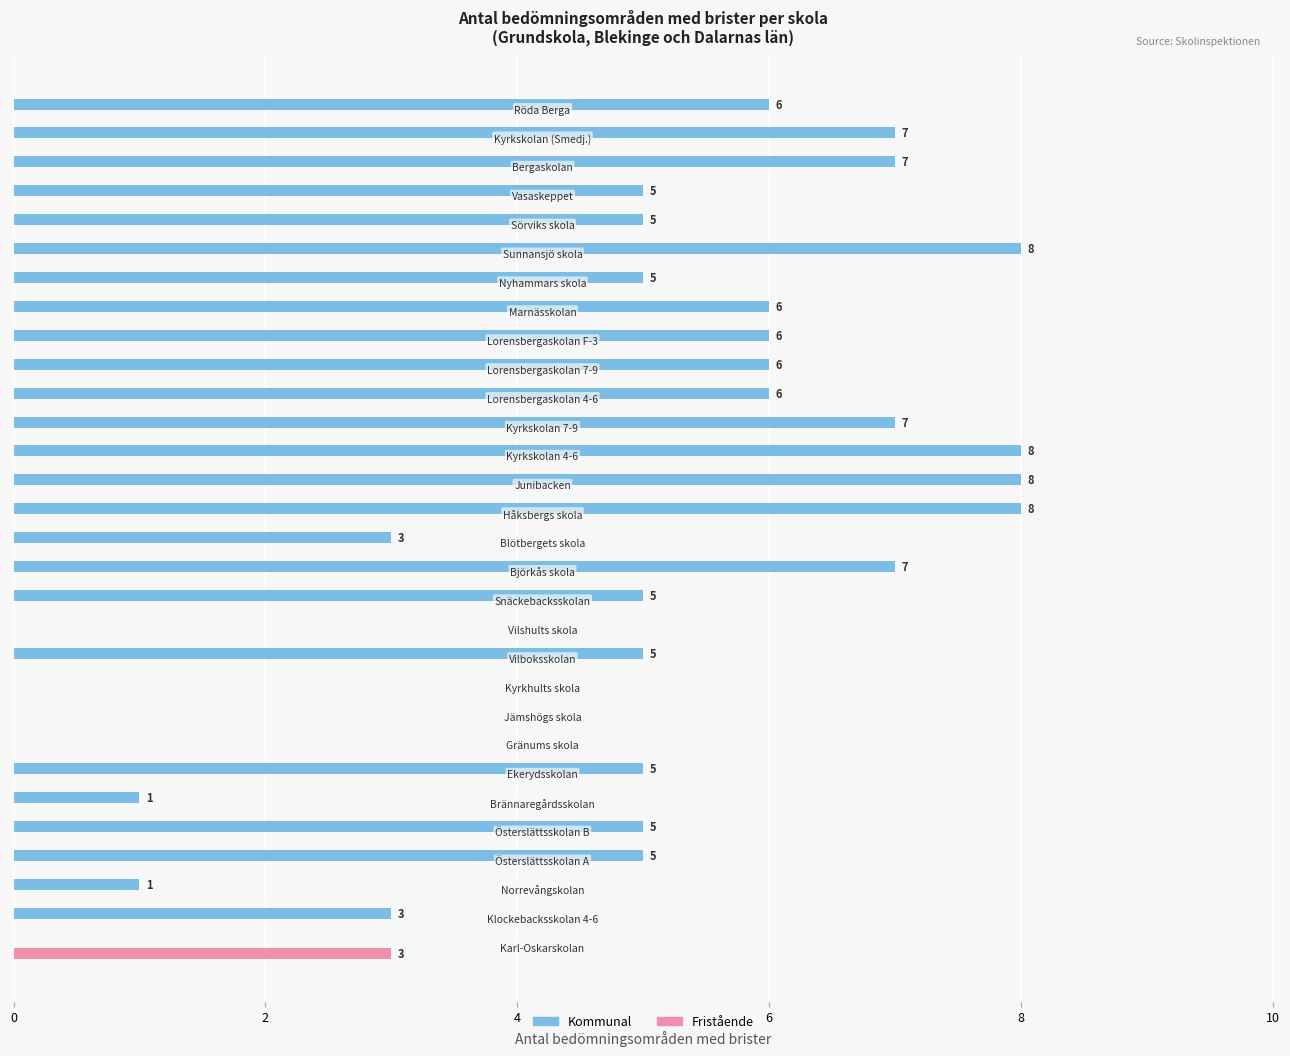

Which series has the largest total across all categories?

Kommunal